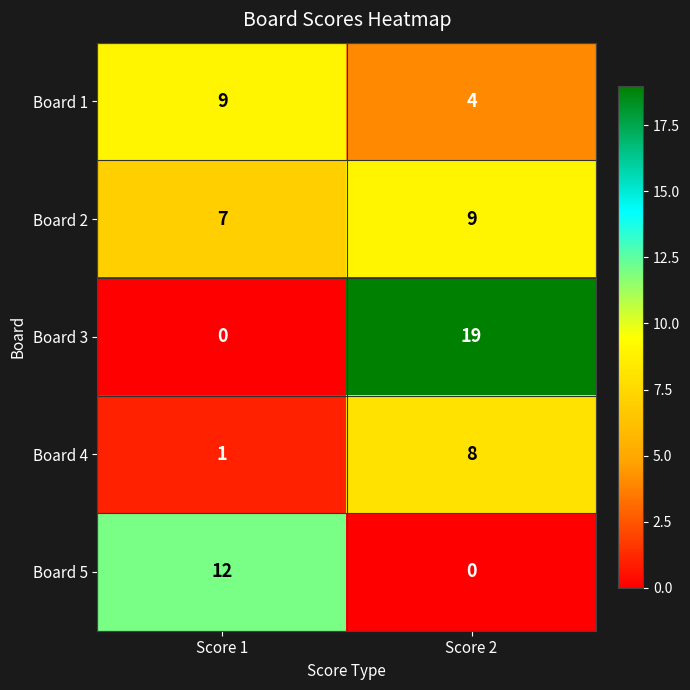

Rank the series at Score 2 from highest to lowest value.

Board 3, Board 2, Board 4, Board 1, Board 5